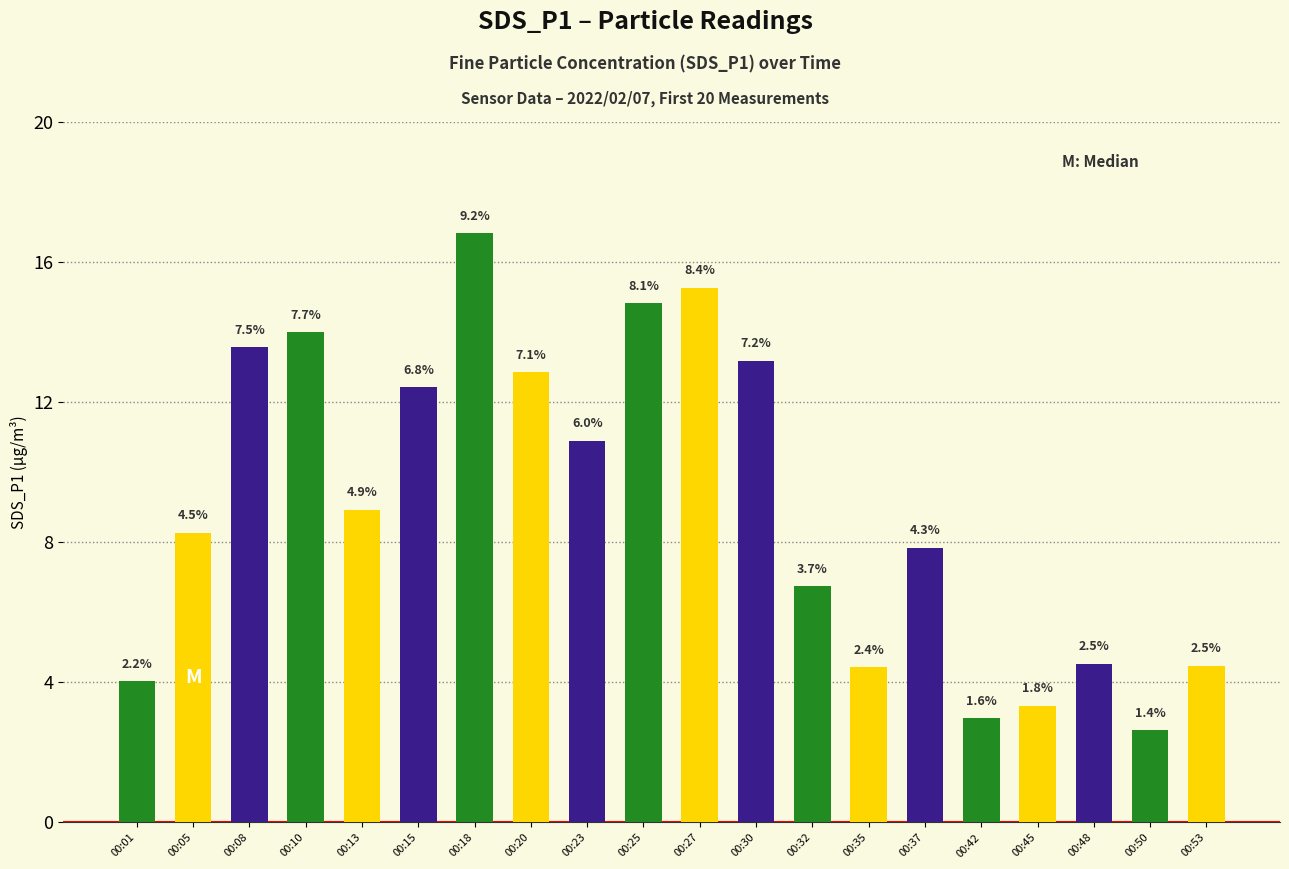

Rank the categories by value from highest to lowest.

00:18, 00:27, 00:25, 00:10, 00:08, 00:30, 00:20, 00:15, 00:23, 00:13, 00:05, 00:37, 00:32, 00:48, 00:53, 00:35, 00:01, 00:45, 00:42, 00:50